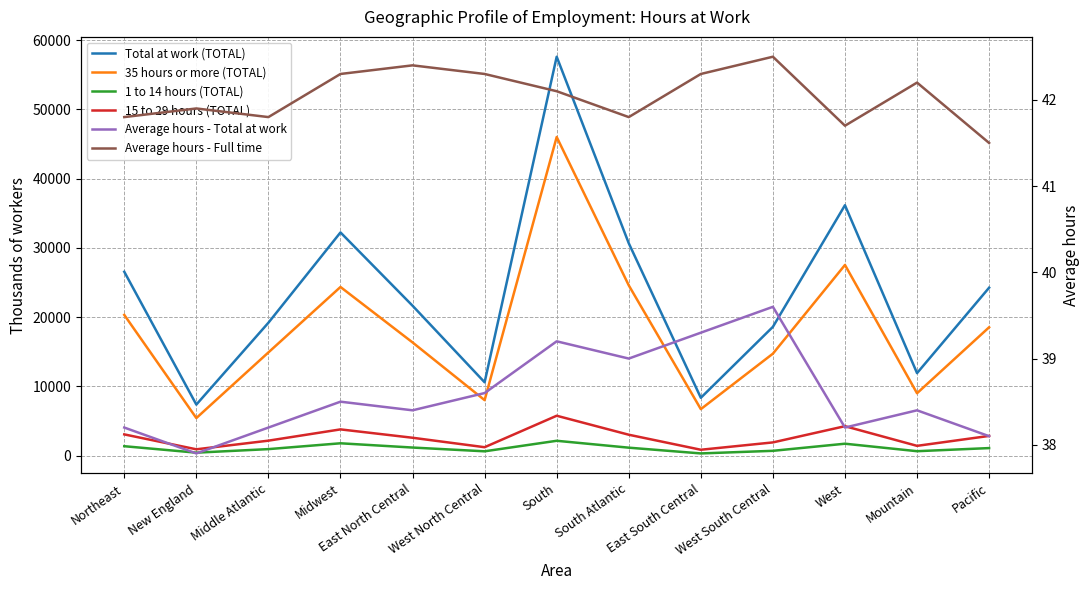

Count the number of data series in this chart.

6